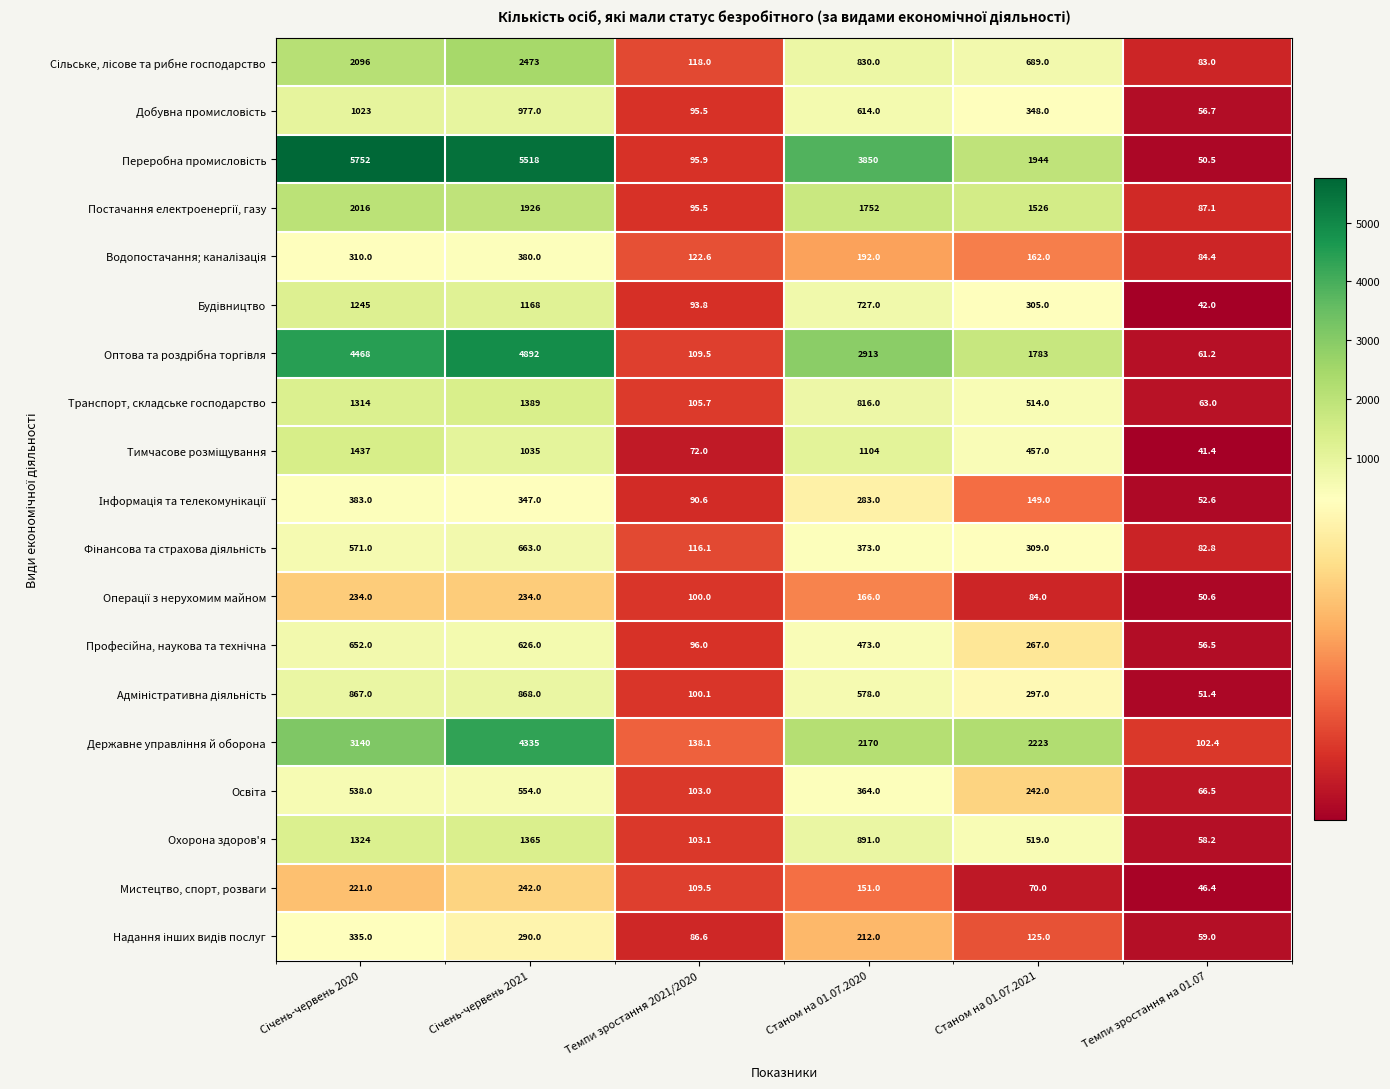

What is the difference between the second highest and second lowest values in the Транспорт, складське господарство series?

1208.3